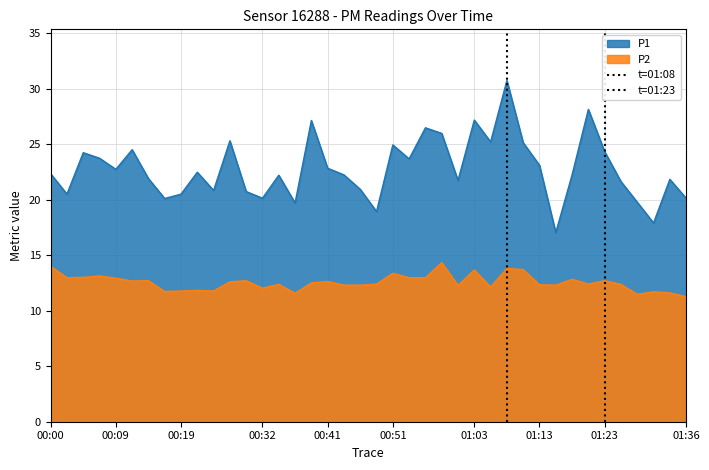

True or false: P2 and P1 cross at least once.

False